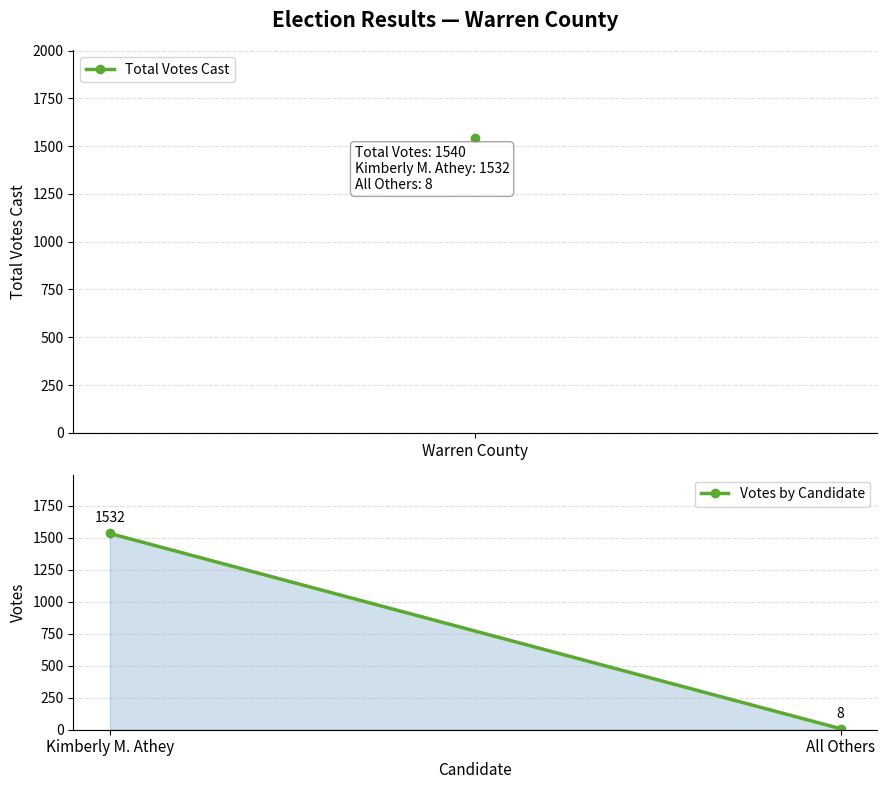

Reading left to right, transcribe all the data shown in this chart.

1532	8